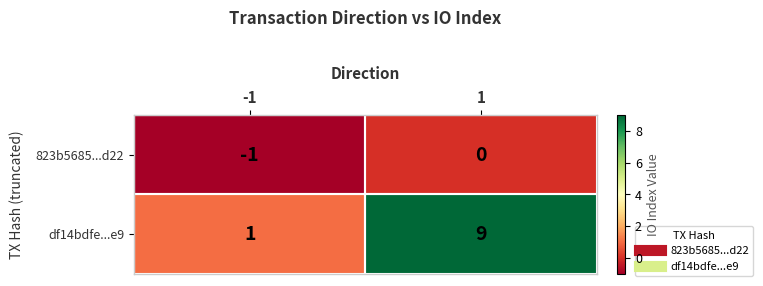

Which series has the widest spread of values?

df14bdfe...e9